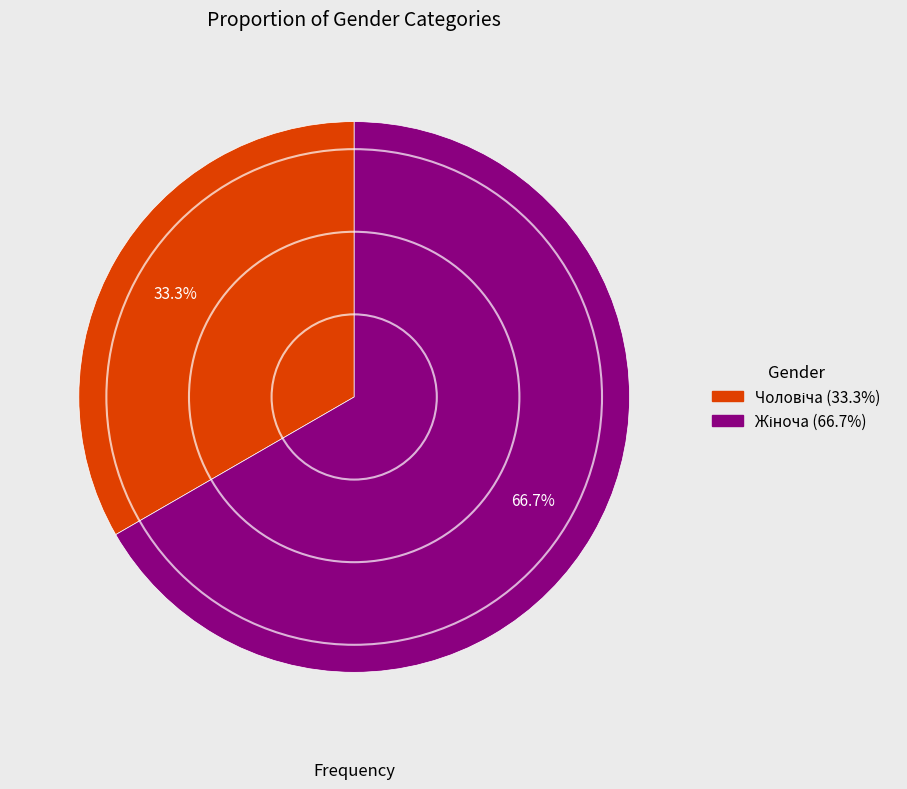

Is there any slice that represents more than half of the pie?

Yes